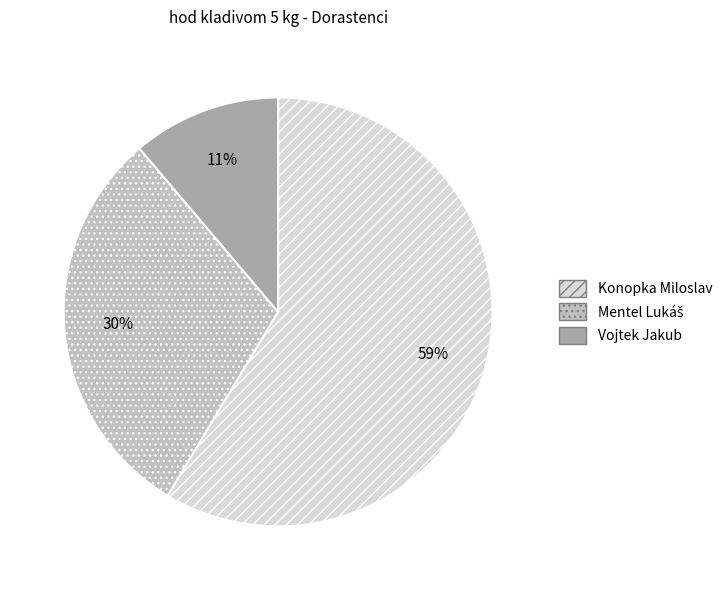

Which category has the smallest portion of the pie?

Vojtek Jakub